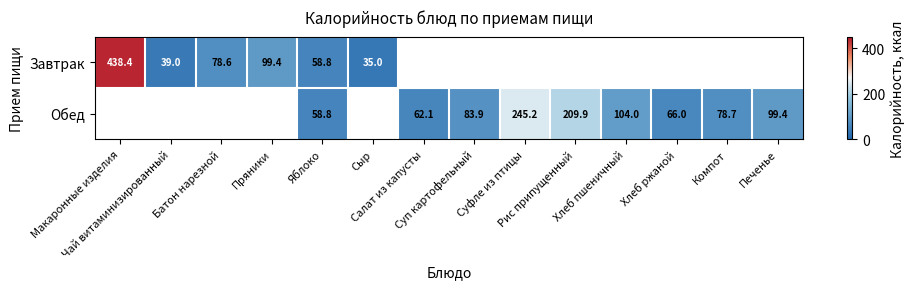

Rank the categories by Завтрак value from lowest to highest.

Сыр, Чай витаминизированный, Яблоко, Батон нарезной, Пряники, Макаронные изделия, Салат из капусты, Суп картофельный, Суфле из птицы, Рис припущенный, Хлеб пшеничный, Хлеб ржаной, Компот, Печенье